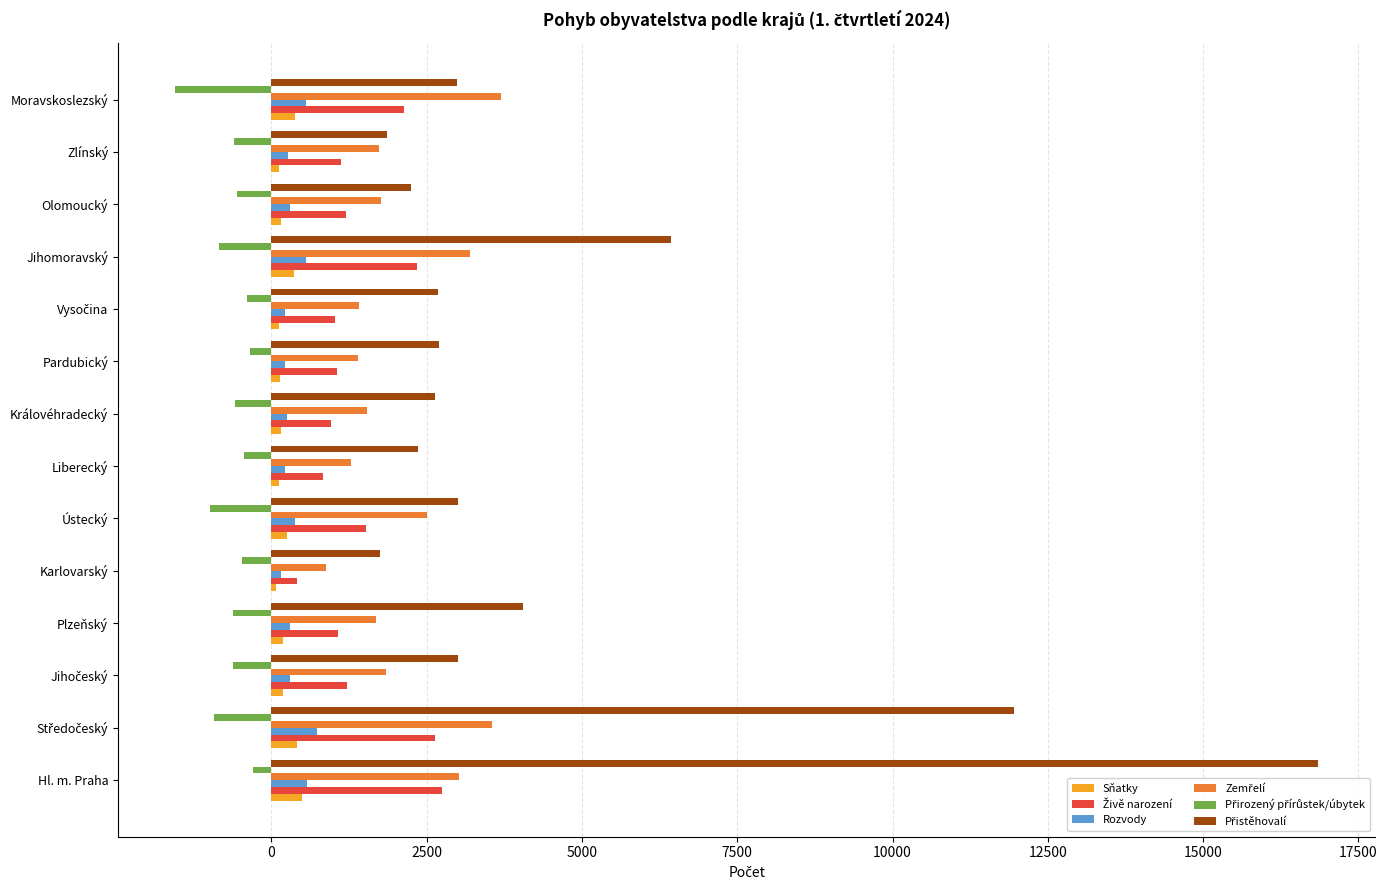

At which category is the sum across all series the highest?

Hl. m. Praha